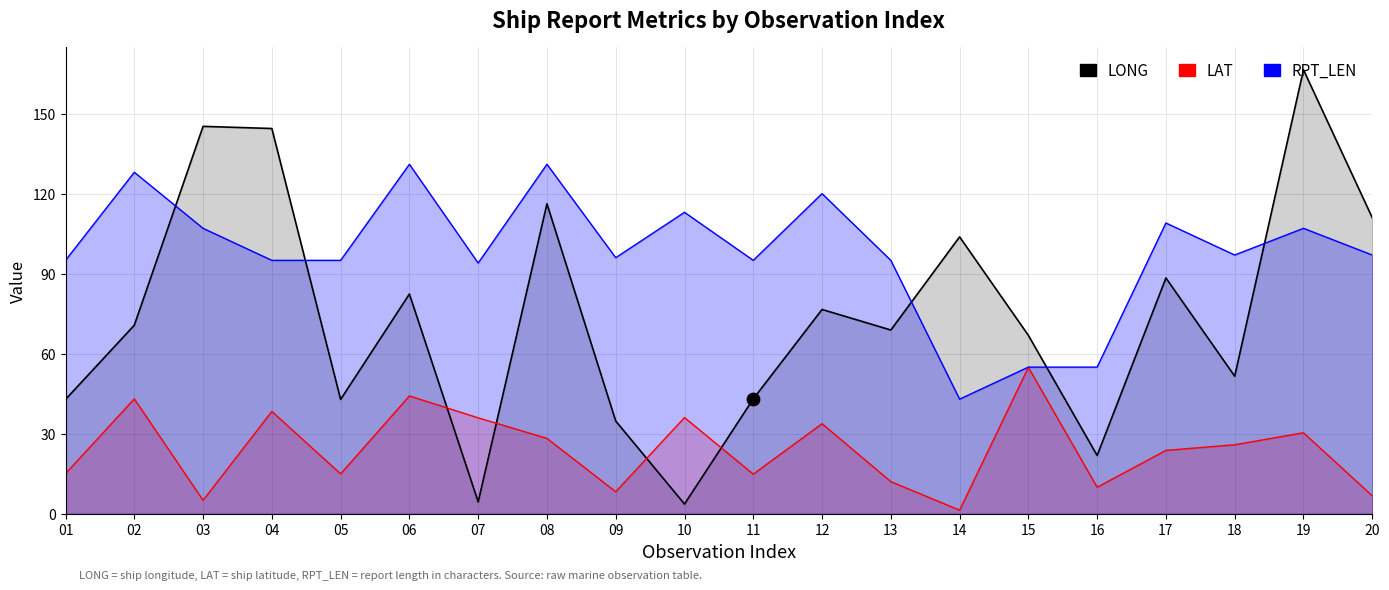

What is the total value across all series at 18?

174.5